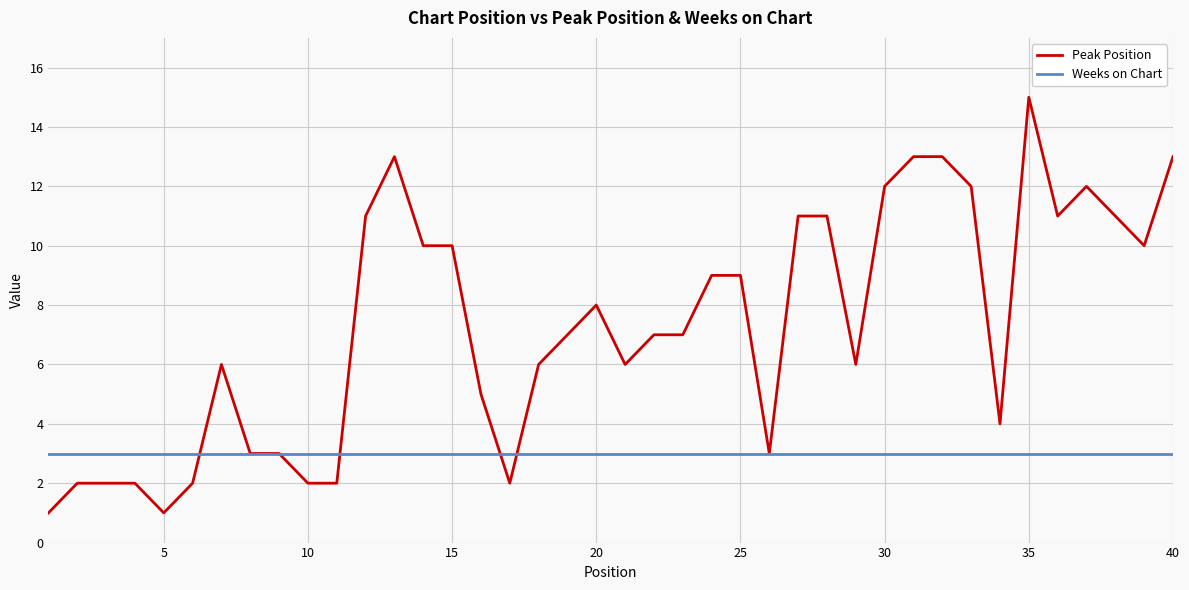

What is the sum of all Weeks on Chart values?

120